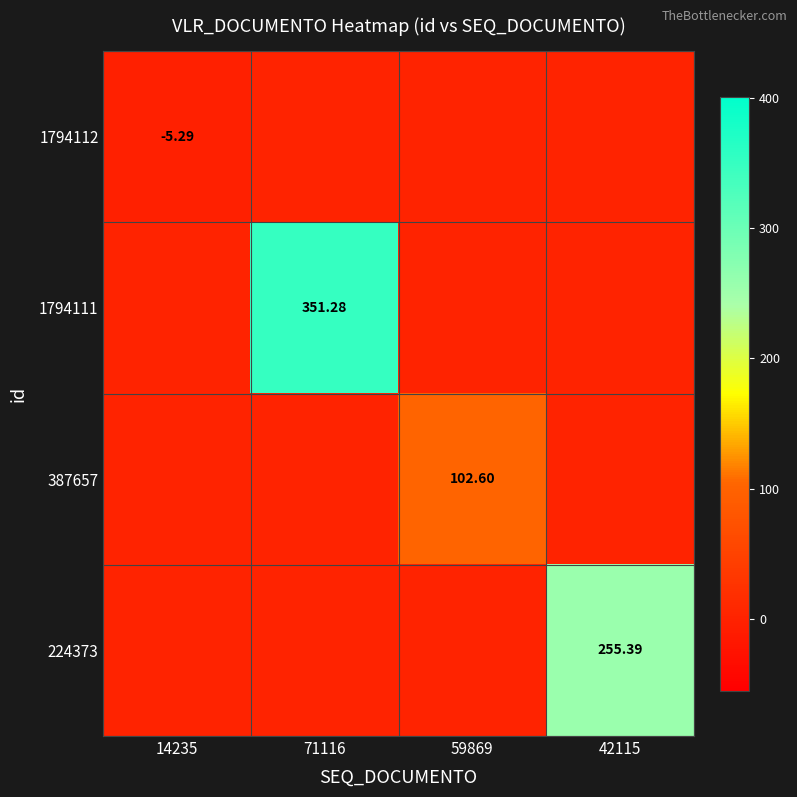

True or false: 387657 has a value of 0.0 at 42115.

True